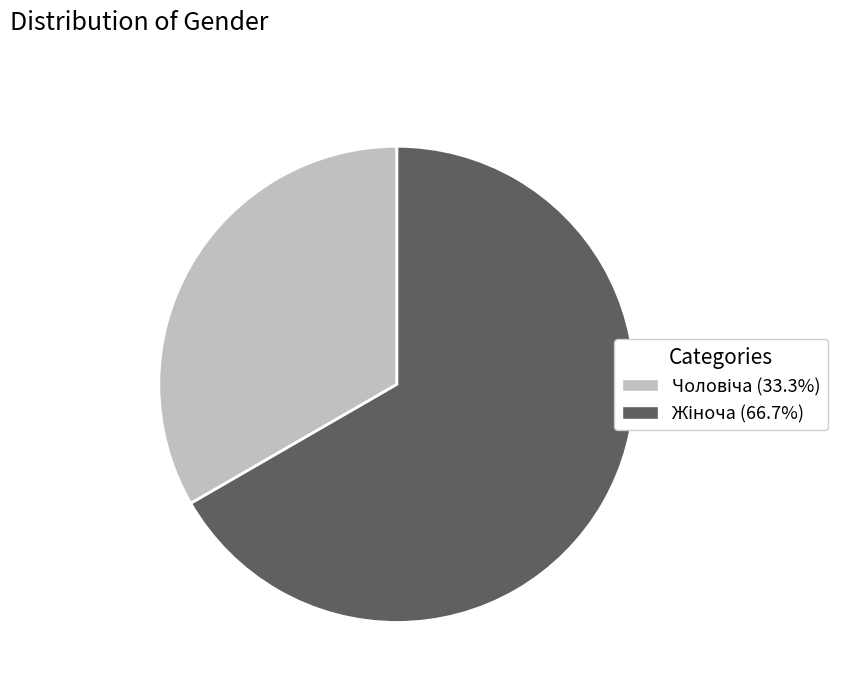

Is there any slice that represents more than half of the pie?

Yes